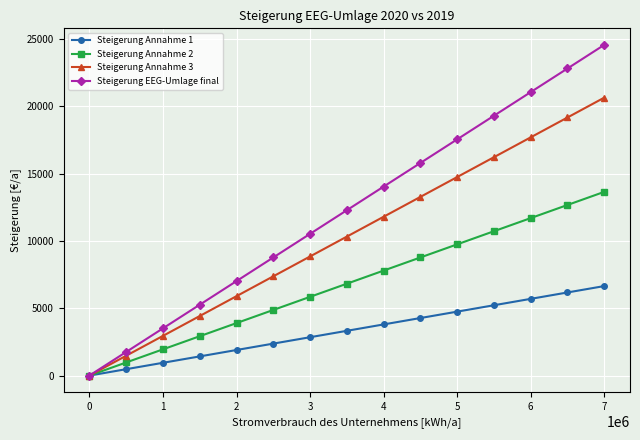

Rank the series by their maximum value, from lowest to highest.

Steigerung Annahme 1, Steigerung Annahme 2, Steigerung Annahme 3, Steigerung EEG-Umlage final